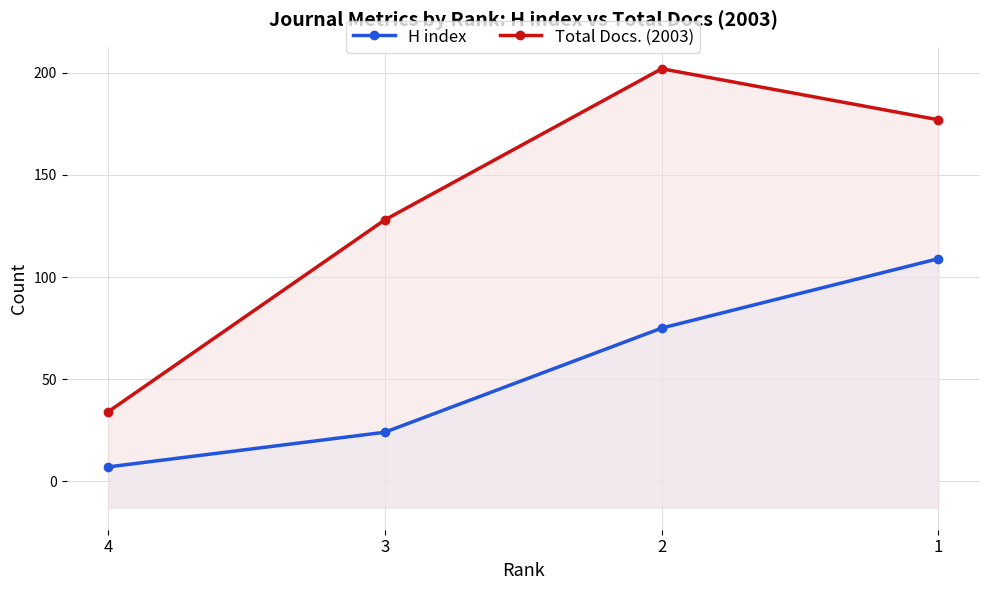

What are all the series names shown in the legend?

H index, Total Docs. (2003)